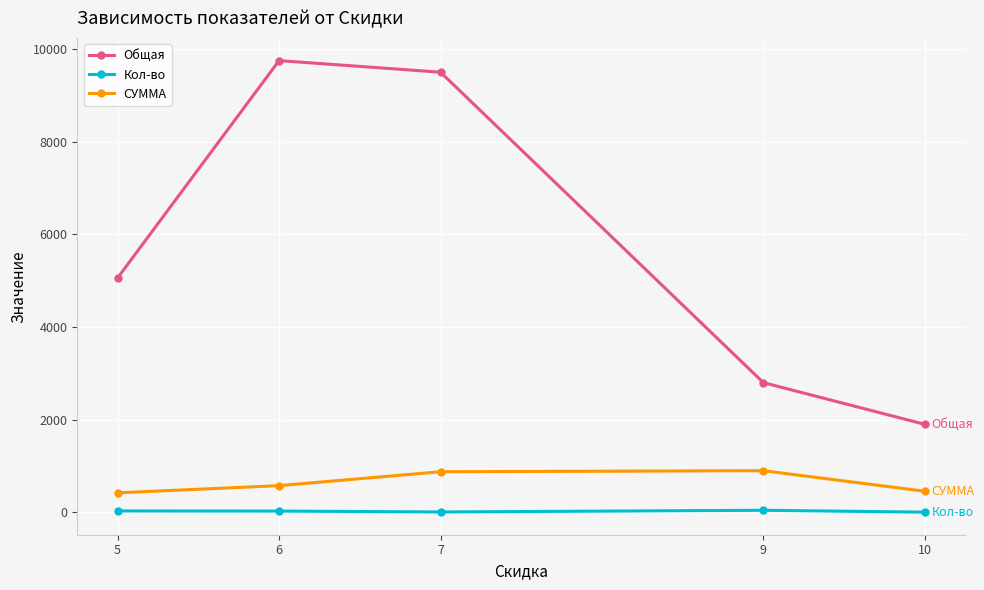

True or false: Общая and Кол-во cross at least once.

False